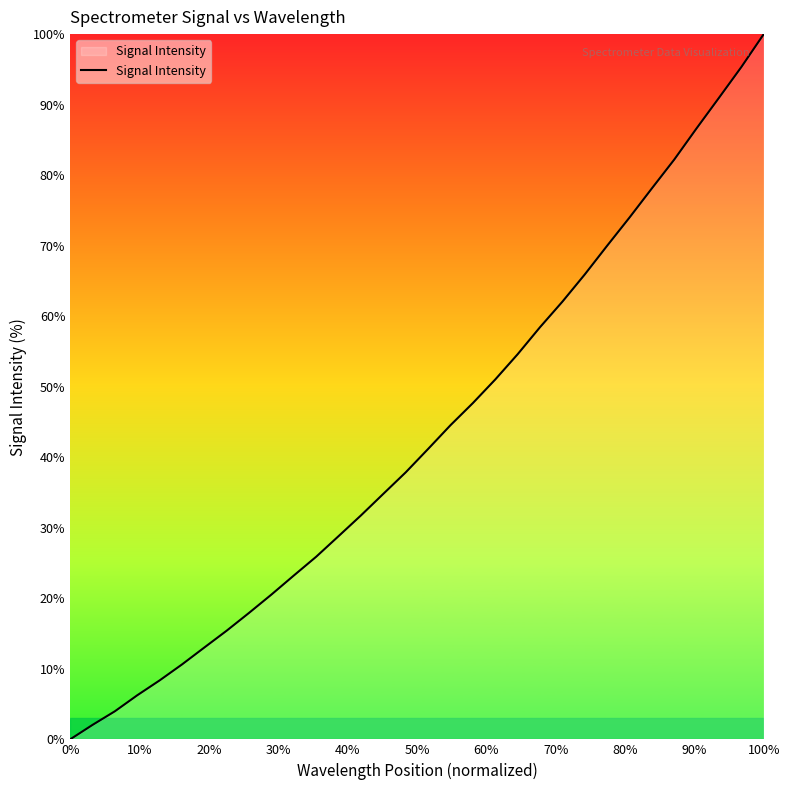

What is the greatest value displayed?

100.0